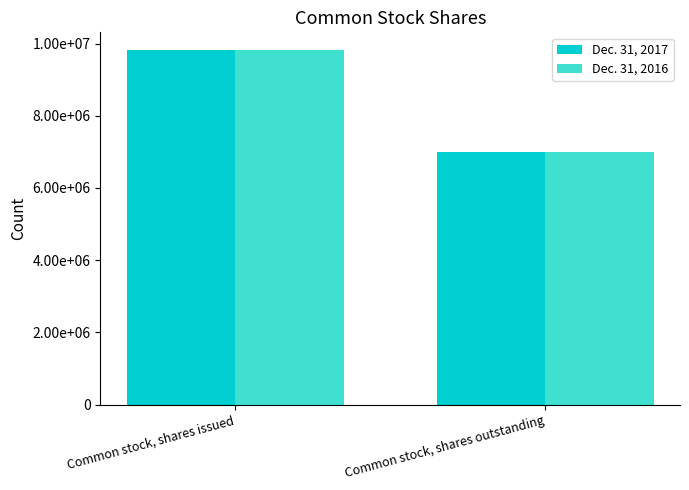

Does the chart contain stacked bars?

No